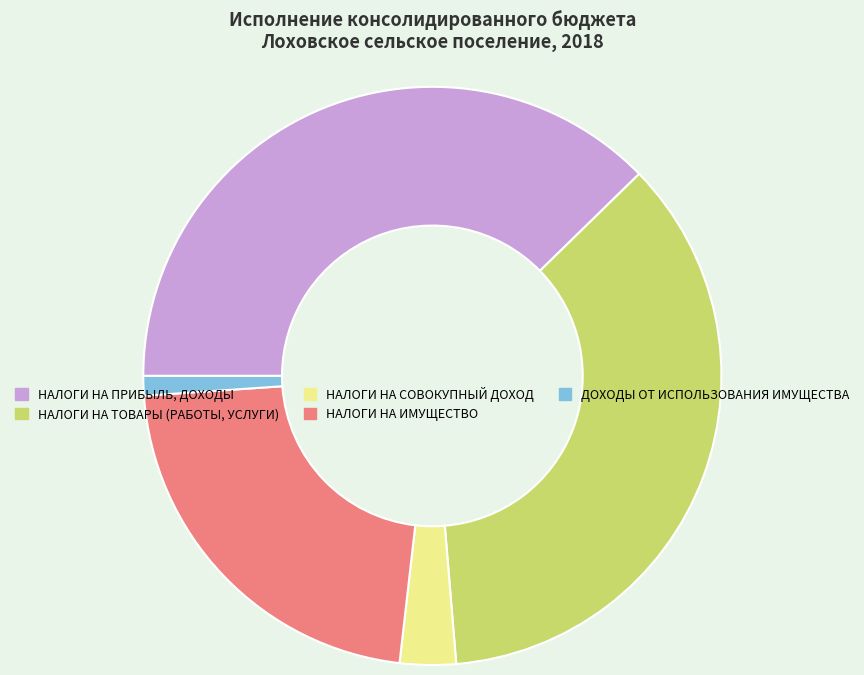

What is the ratio of the value at НАЛОГИ НА ПРИБЫЛЬ, ДОХОДЫ to the value at ДОХОДЫ ОТ ИСПОЛЬЗОВАНИЯ ИМУЩЕСТВА?

34.4